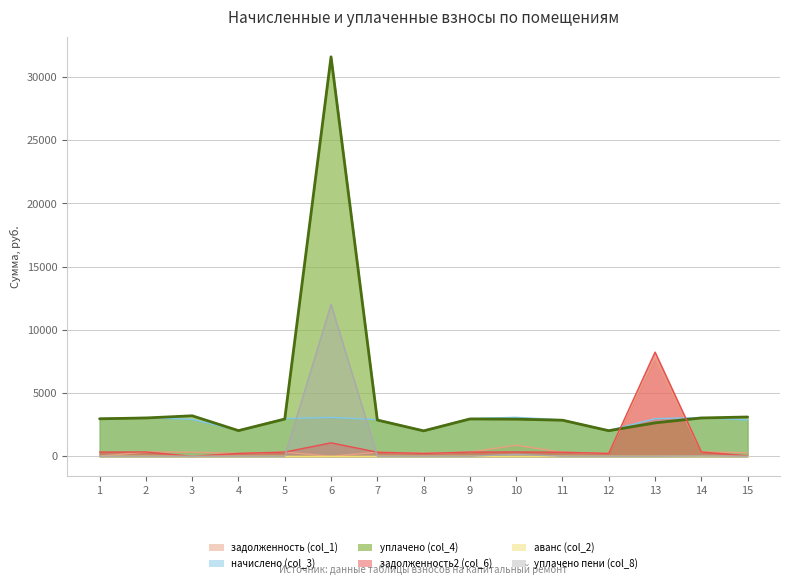

Does the chart display data point markers on the line(s)?

No